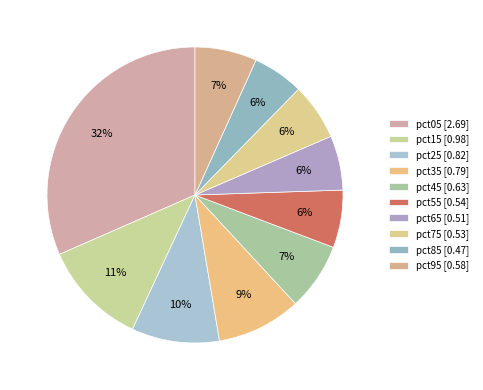

Which slice is the smallest?

pct85